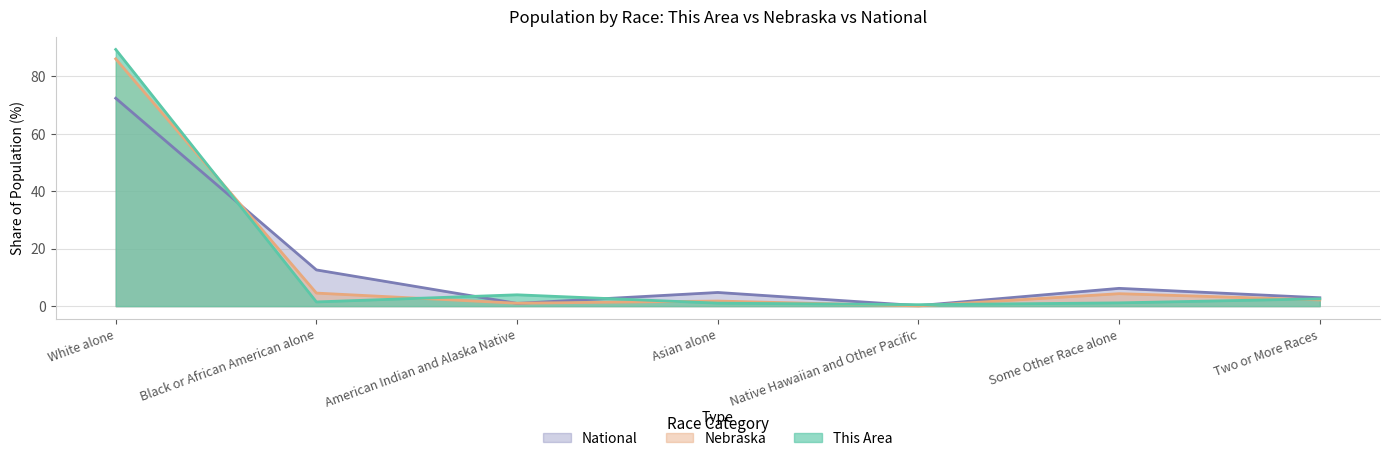

What is the label of the 3rd point from the right?

Native Hawaiian and Other Pacific